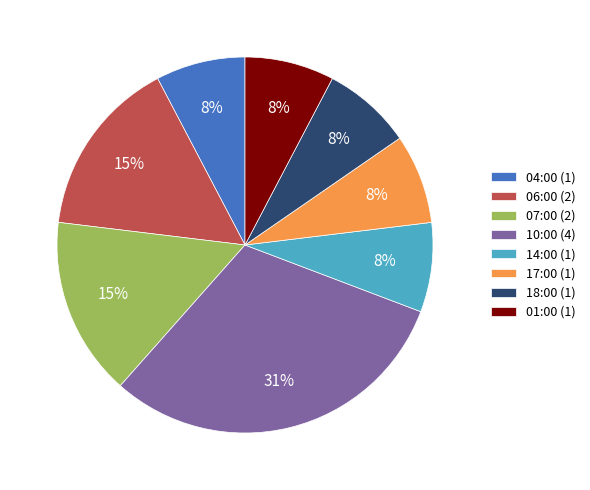

Does 01:00 represent more than half of the total?

No